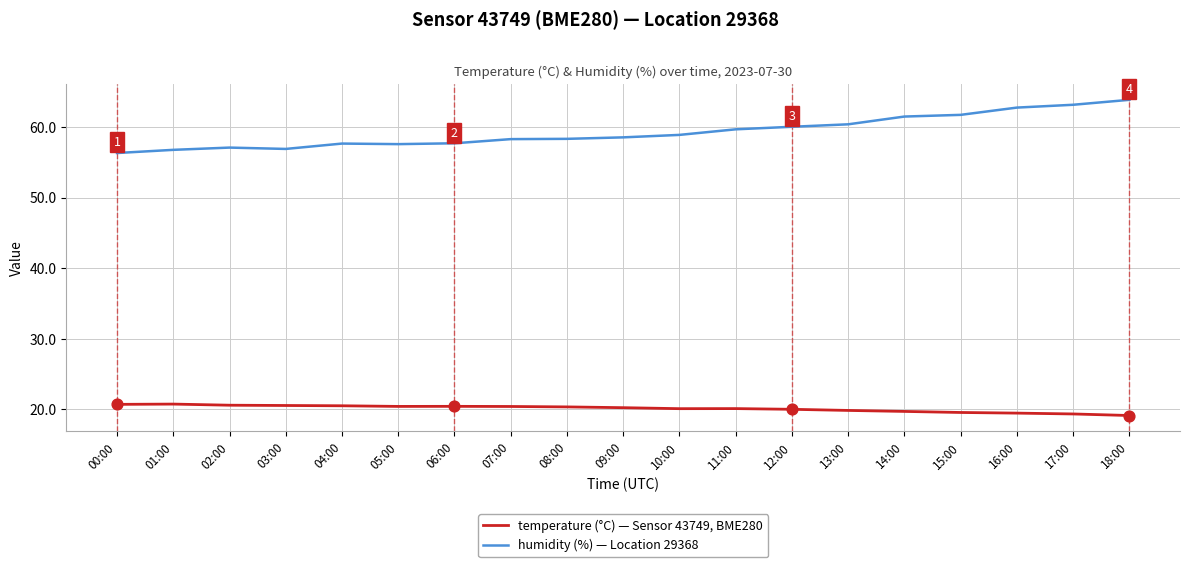

What is the total value across all series at 18:00?

83.0